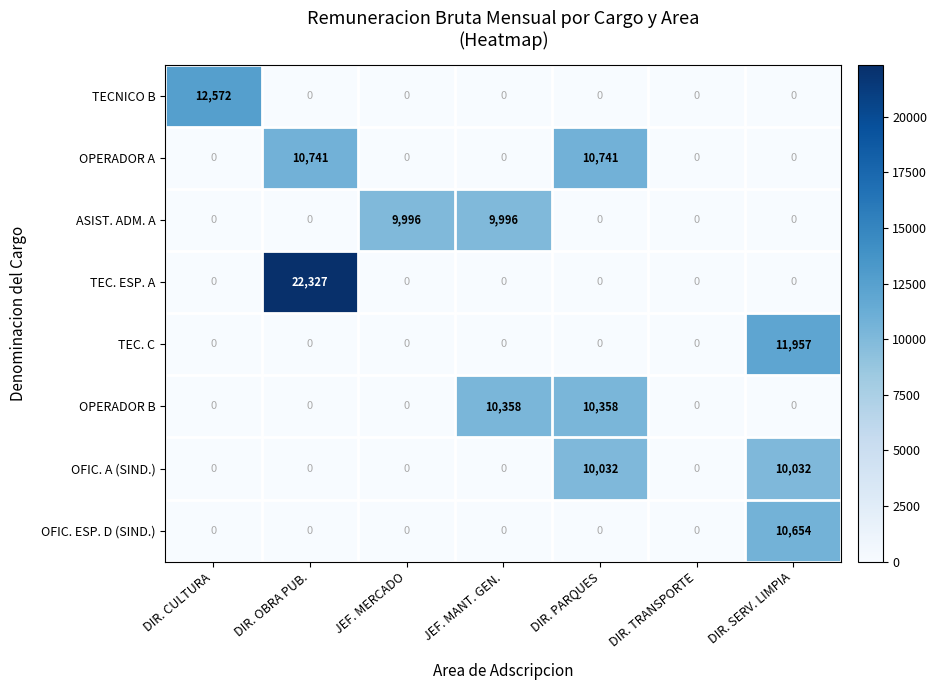

What is the maximum value shown in the chart?

22327